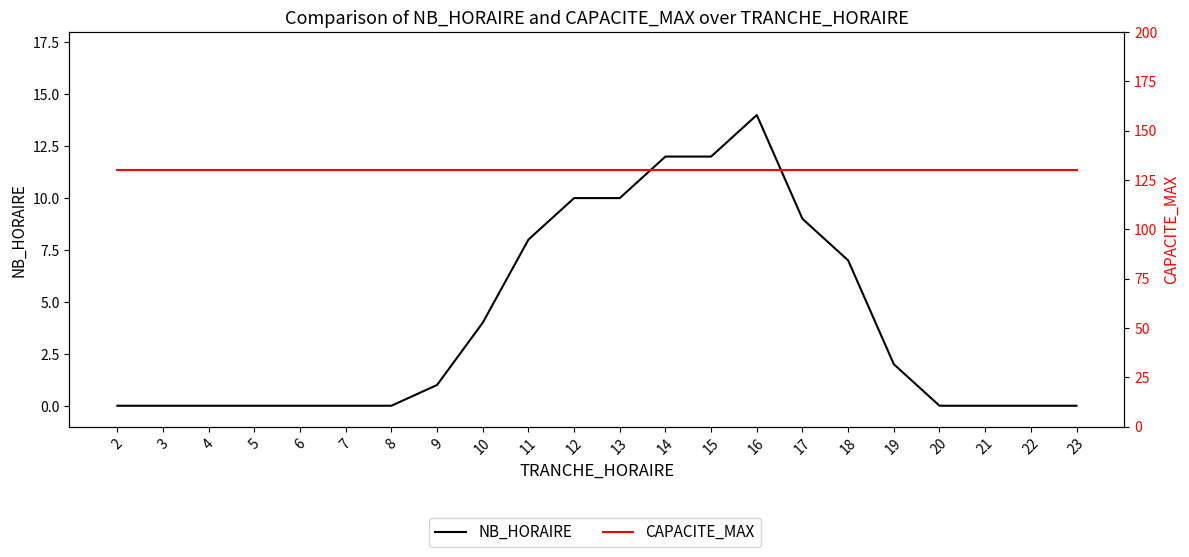

Is it true that CAPACITE_MAX equals 130 at 17?

True